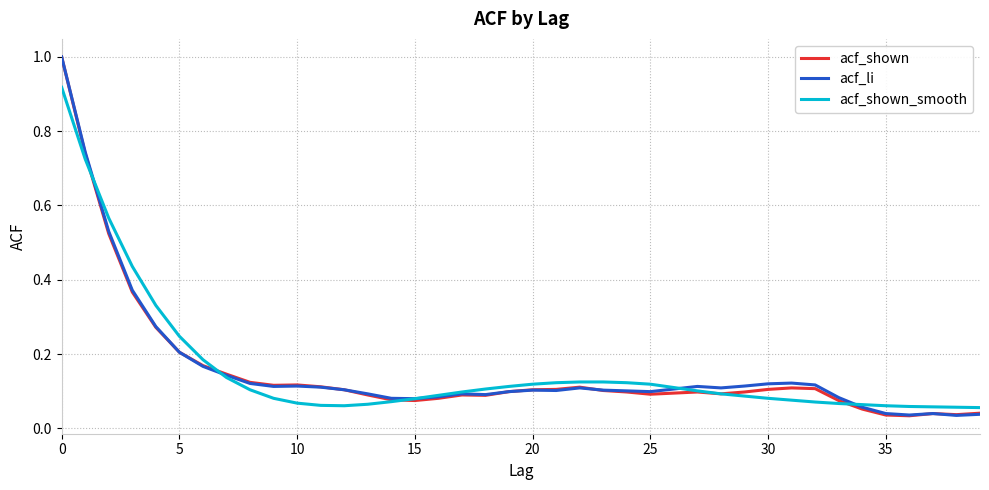

What is the maximum value shown in the chart?

1.0